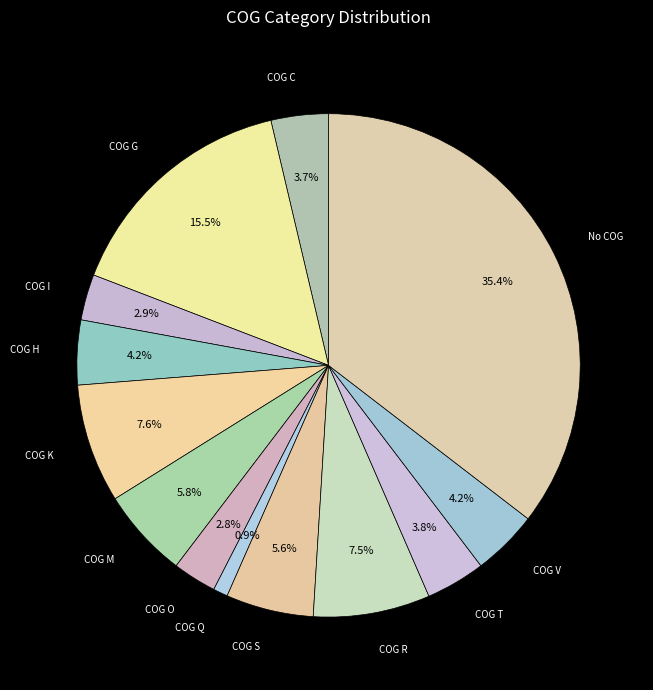

Does any single category account for the majority?

No